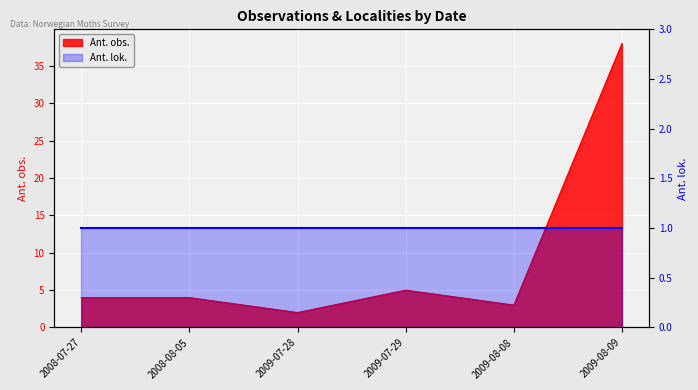

Reading right to left, list all the values displayed in this chart.

2009-08-09=38	2009-08-08=3	2009-07-29=5	2009-07-28=2	2008-08-05=4	2008-07-27=4